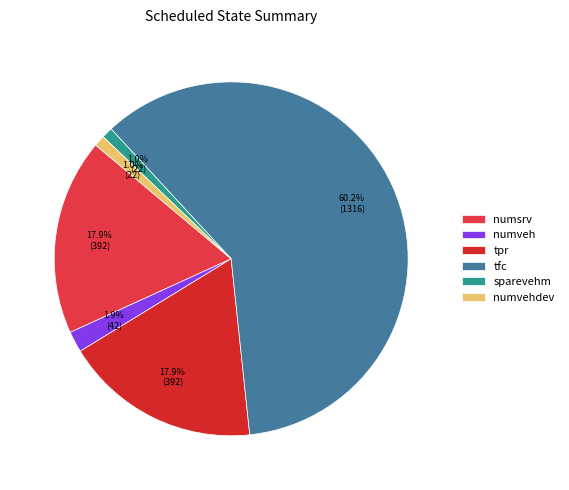

Count the number of slices in the pie.

6